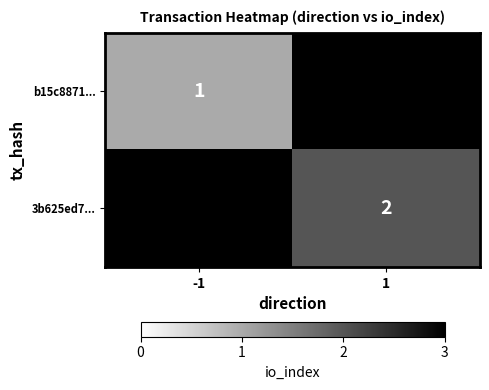

Is the value of b15c8871... at -1 greater than the value of 3b625ed7... at 1?

No